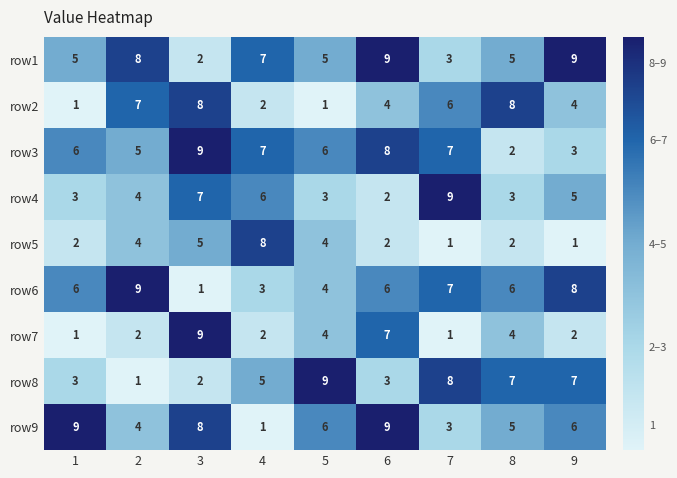

At which label is row8 closest to 5?

4